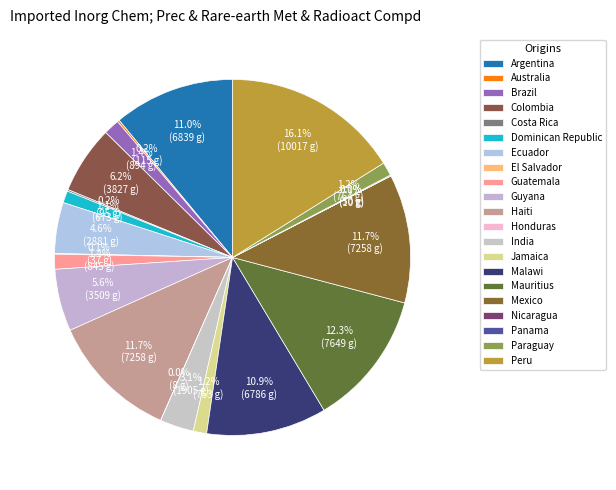

Is it true that Guyana is 14% of the pie?

False